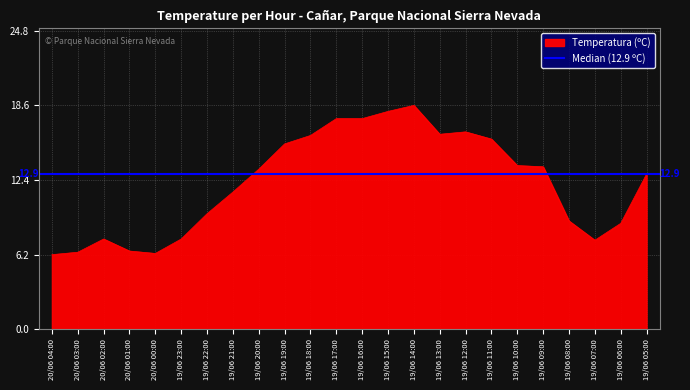

Rank the categories by value from lowest to highest.

20/06 04:00, 20/06 00:00, 20/06 03:00, 20/06 01:00, 19/06 07:00, 20/06 02:00, 19/06 23:00, 19/06 06:00, 19/06 08:00, 19/06 22:00, 19/06 21:00, 19/06 05:00, 19/06 20:00, 19/06 09:00, 19/06 10:00, 19/06 19:00, 19/06 11:00, 19/06 18:00, 19/06 13:00, 19/06 12:00, 19/06 17:00, 19/06 16:00, 19/06 15:00, 19/06 14:00